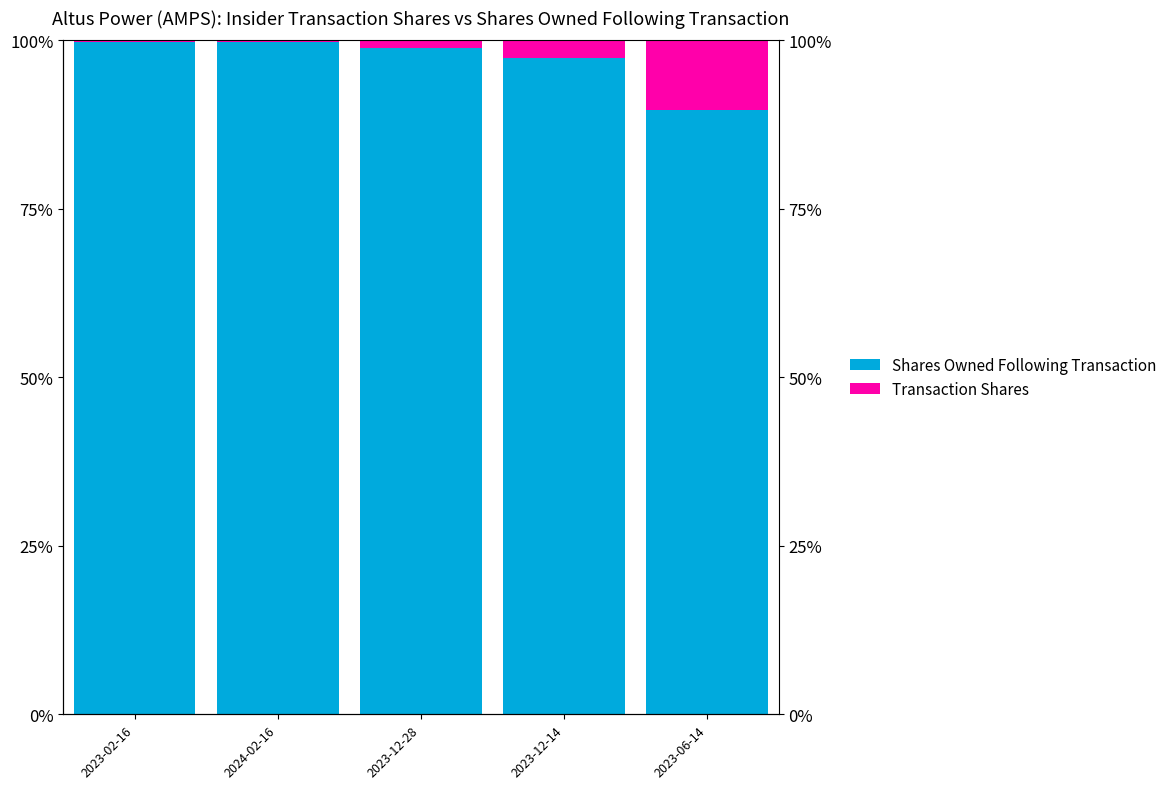

What is the highest value of the Shares Owned Following Transaction series?

99.8